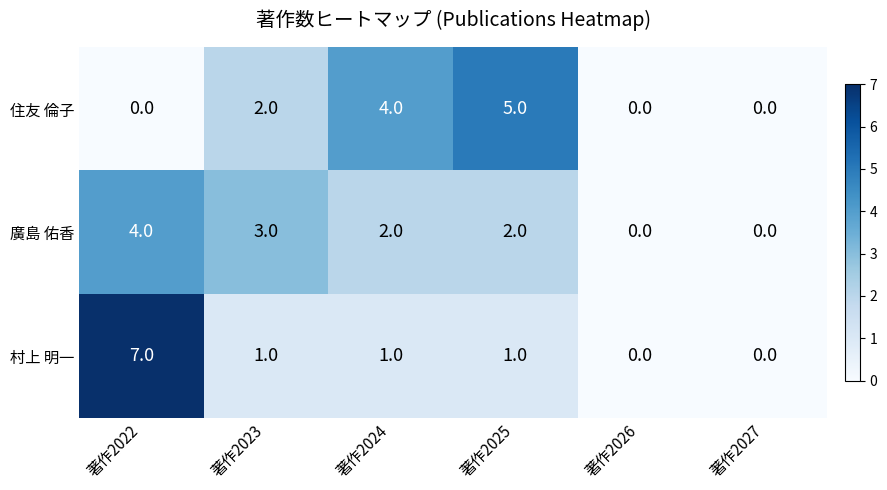

What is the maximum value for 廣島 佑香?

4